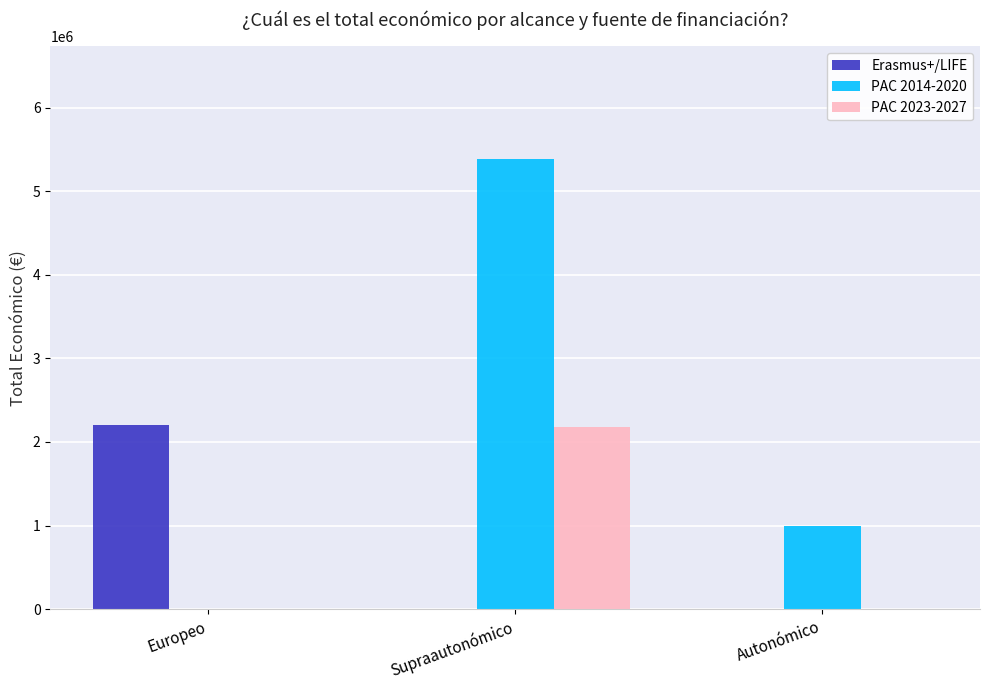

Reading right to left, what are all the values shown in this chart?

Erasmus+/LIFE: 0	0	2206282
PAC 2014-2020: 999425	5385177	0
PAC 2023-2027: 0	2184373	0